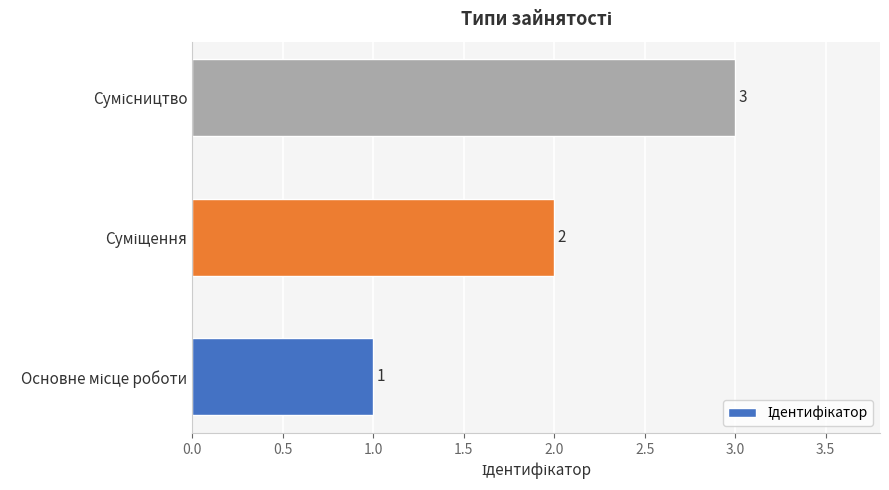

What is the greatest value displayed?

3